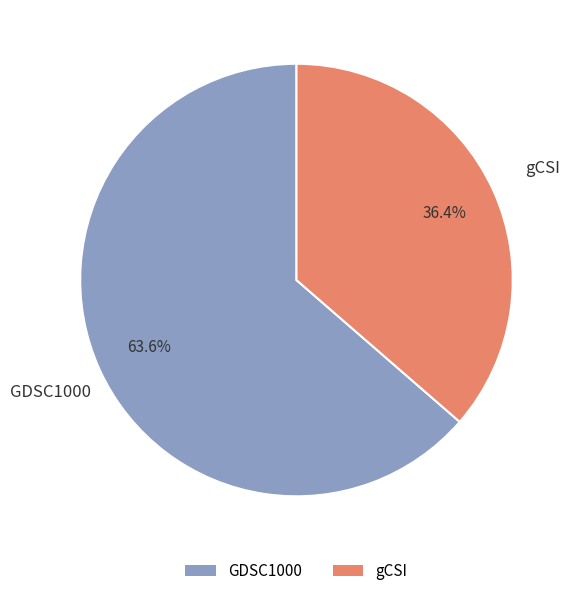

Count the number of slices in the pie.

2